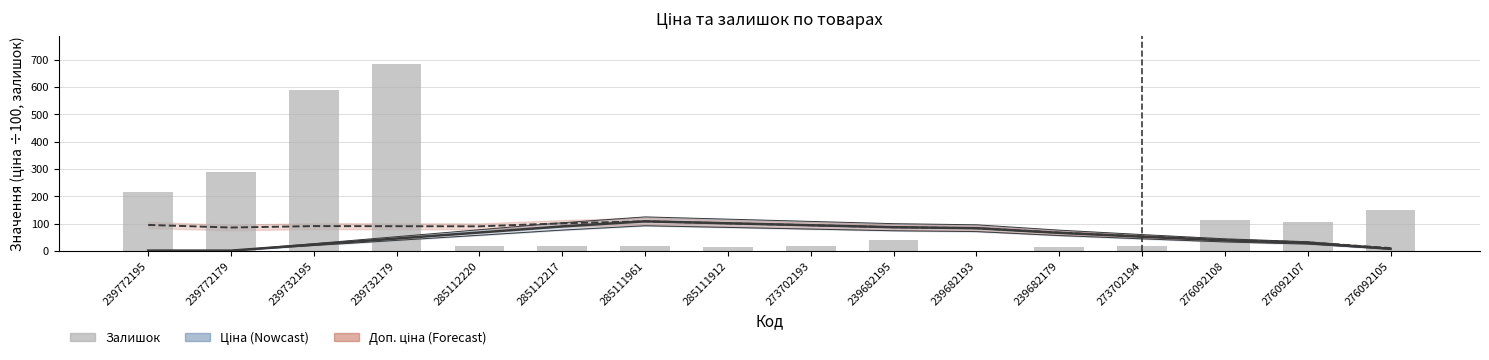

What is the label of the 16th bar from the left?

276092105